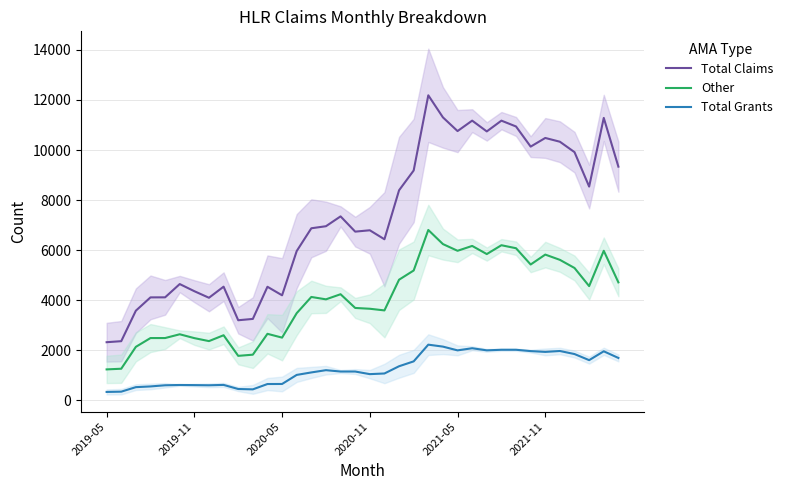

What is the maximum value for Total Claims?

12186